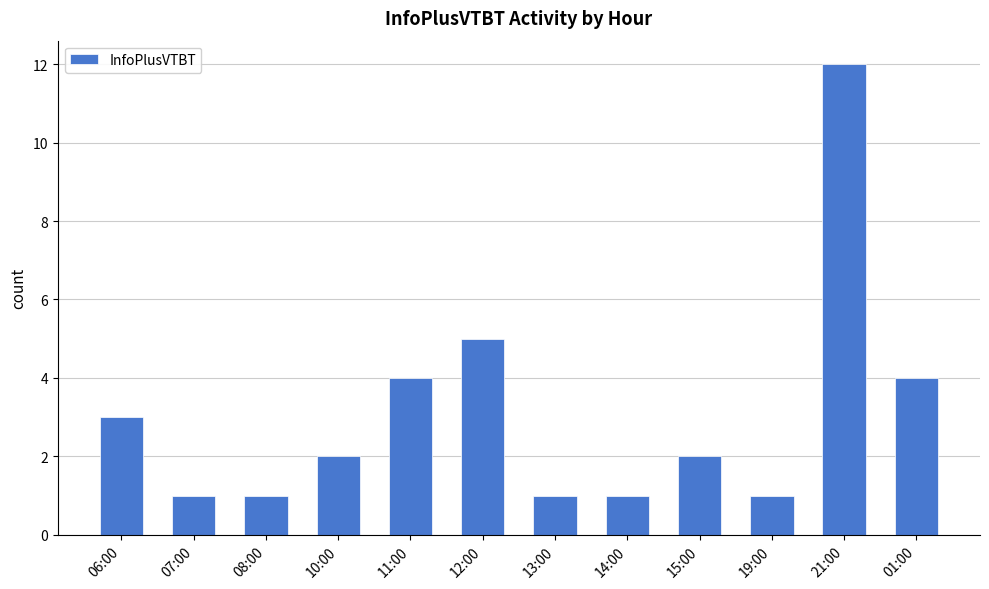

What is the smallest value displayed?

1